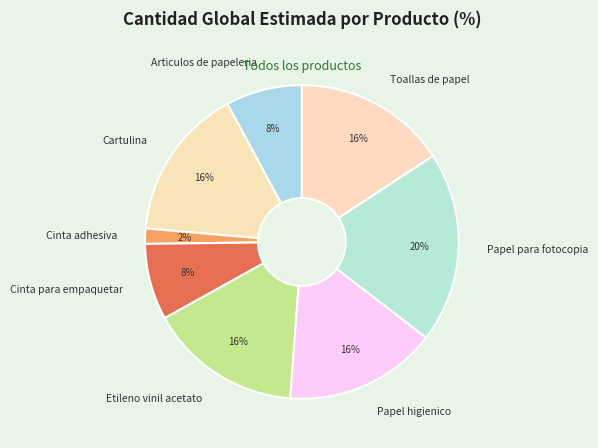

Approximately how many times larger is the value at Papel higienico compared to Etileno vinil acetato?

1.0